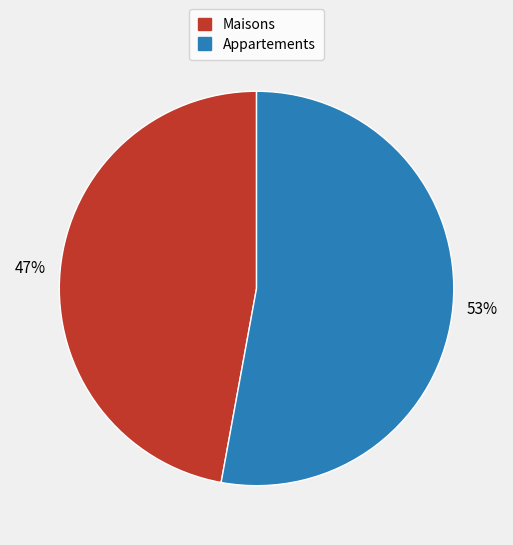

Is the sum of Maisons and Appartements greater than half?

Yes